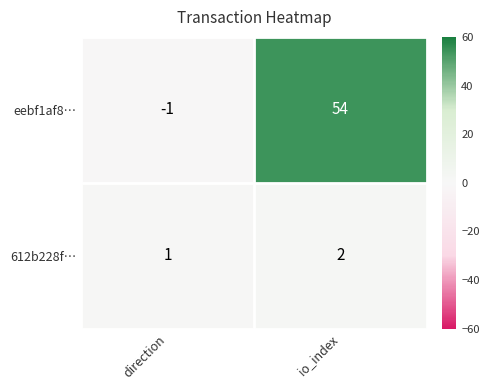

Where is eebf1af8… nearest to the value 26?

direction